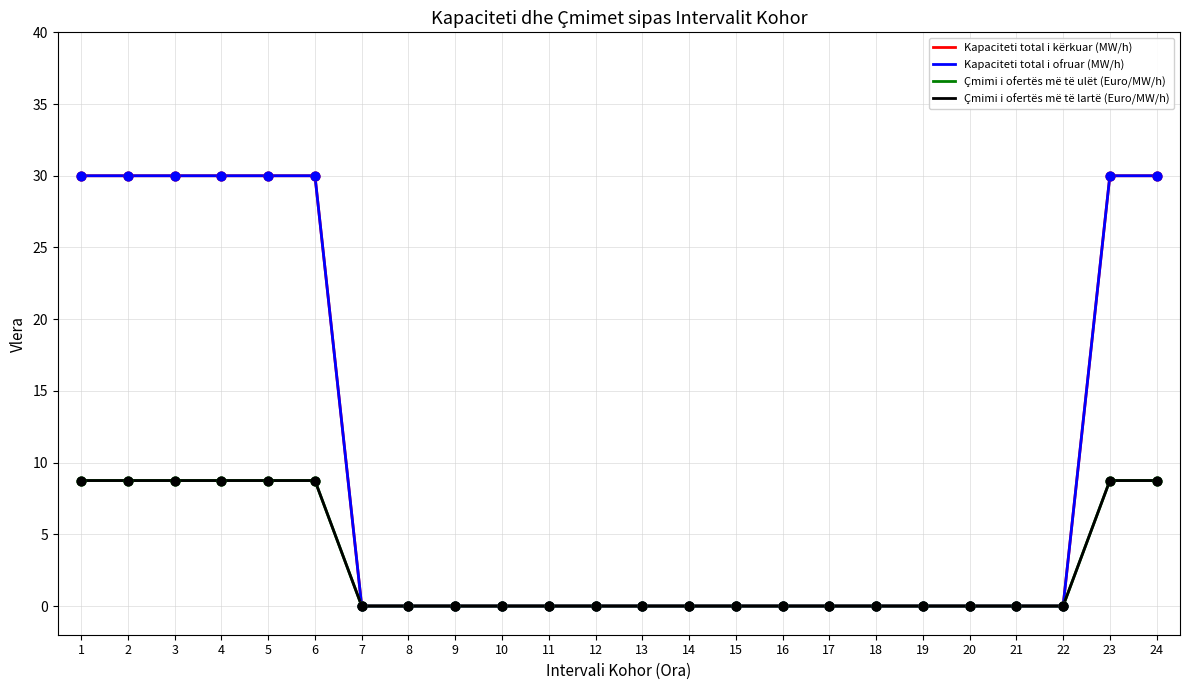

Which series has the largest total across all categories?

Kapaciteti total i kërkuar (MW/h)